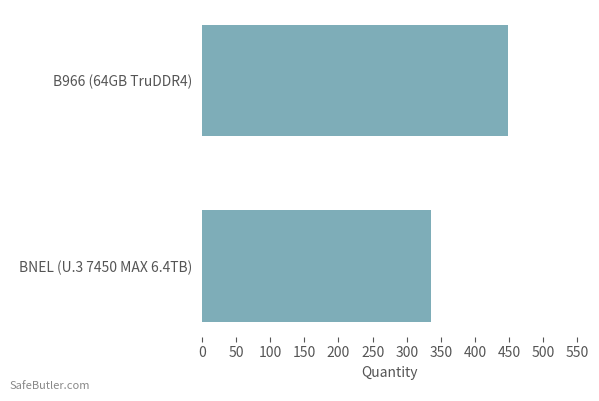

Is it true that the value at BNEL (U.3 7450 MAX 6.4TB) is 572?

False